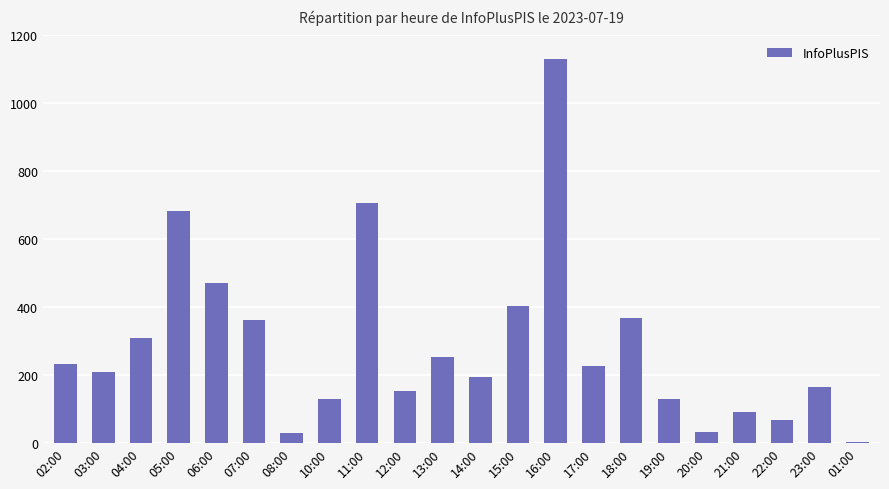

What is the sum of all values?

6343